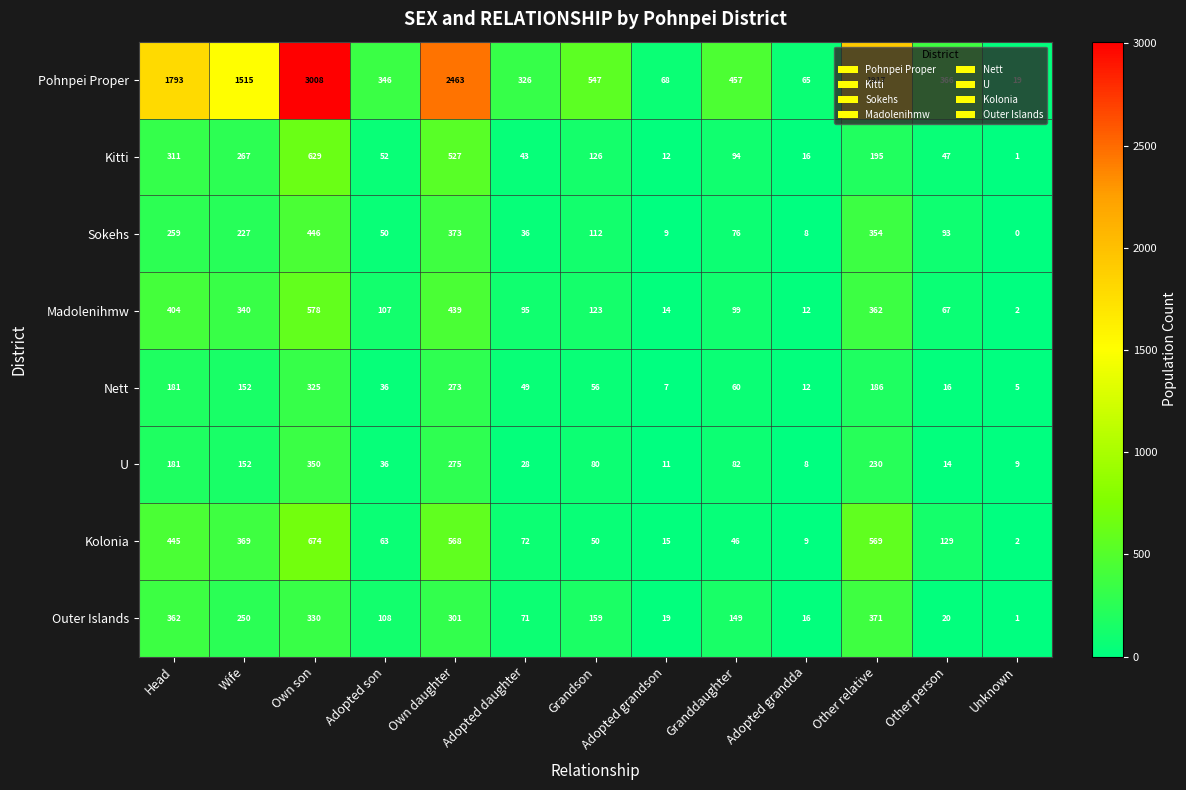

Is it true that Madolenihmw equals 95 at Adopted daughter?

True